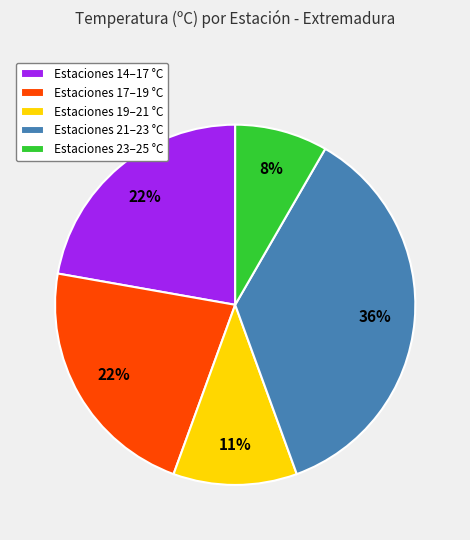

Does Estaciones 17–19 °C account for over 50% of the chart?

No